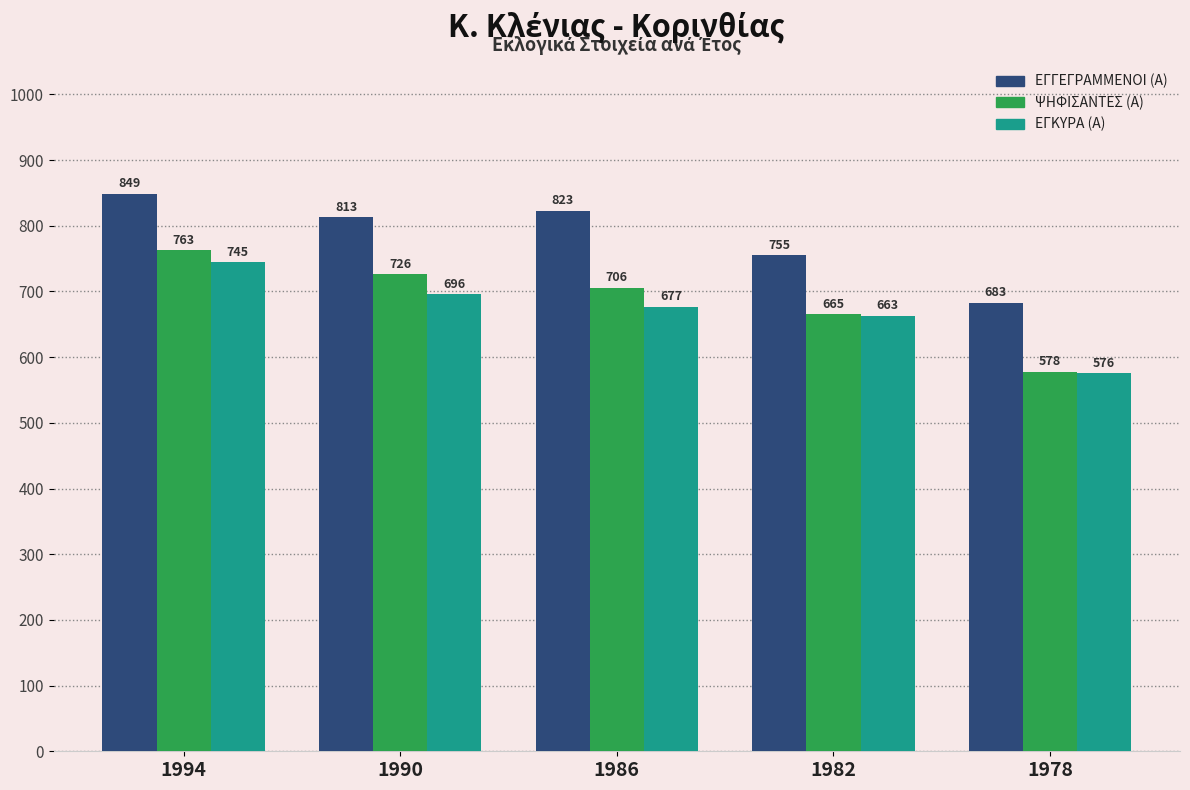

At which label is ΕΓΓΕΓΡΑΜΜΕΝΟΙ (Α) closest to 766?

1982